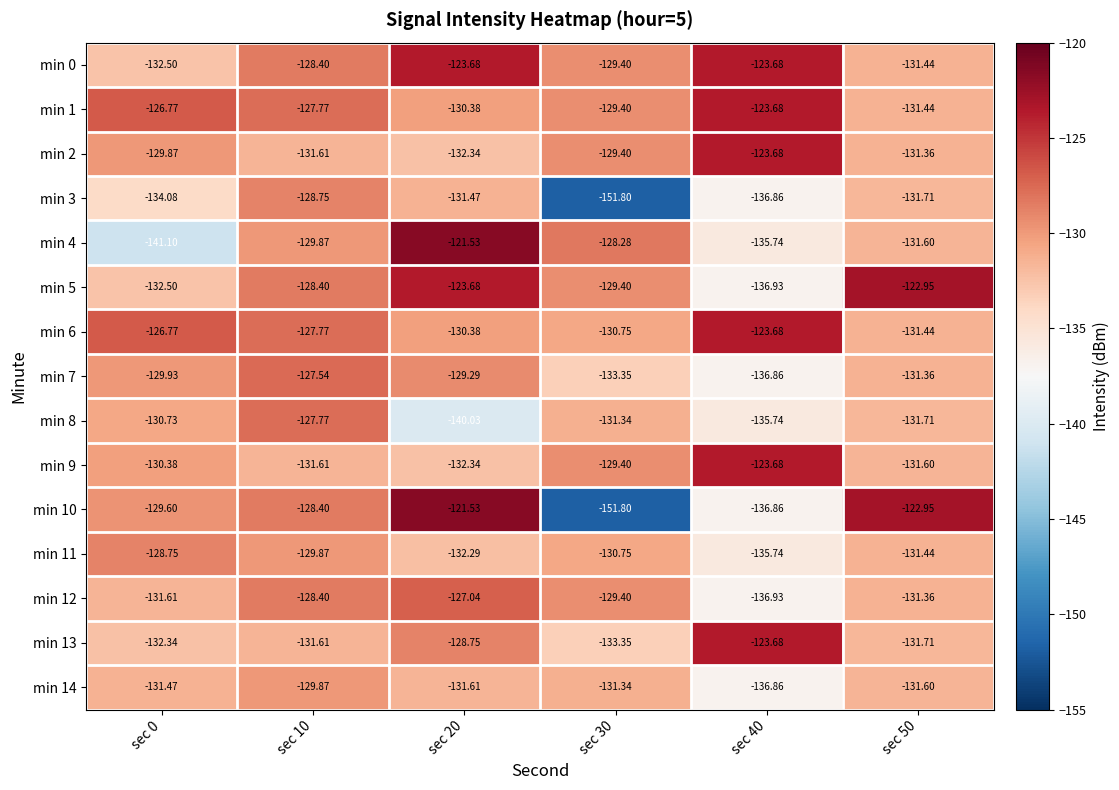

Is the value of min 12 at sec 40 greater than the value of min 13 at sec 40?

No